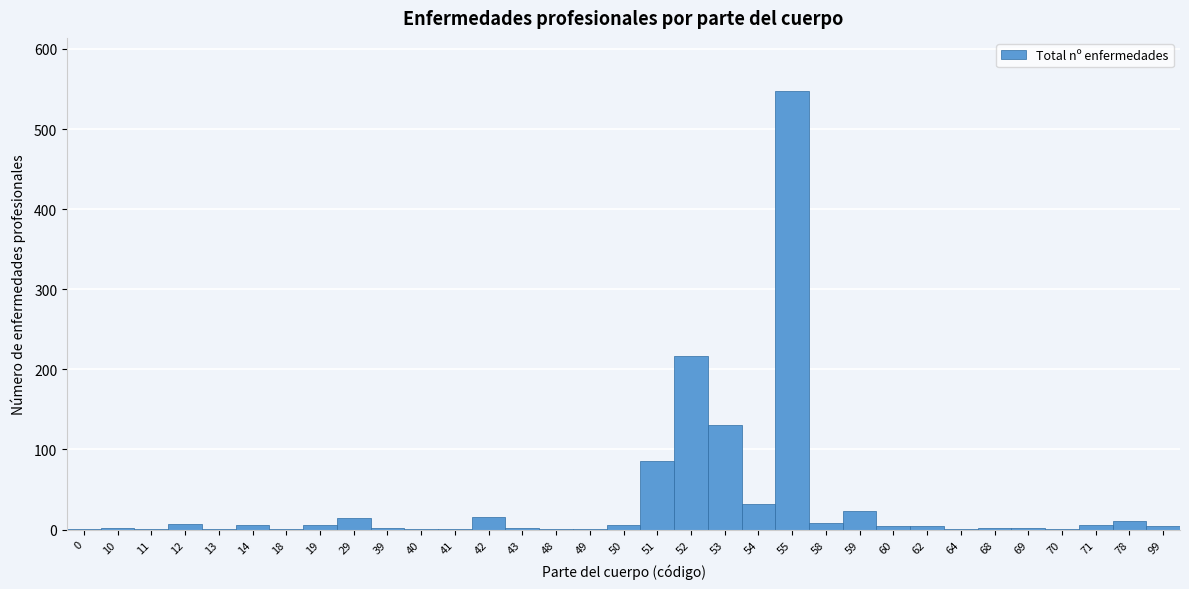

What is the sum of all values?

1146